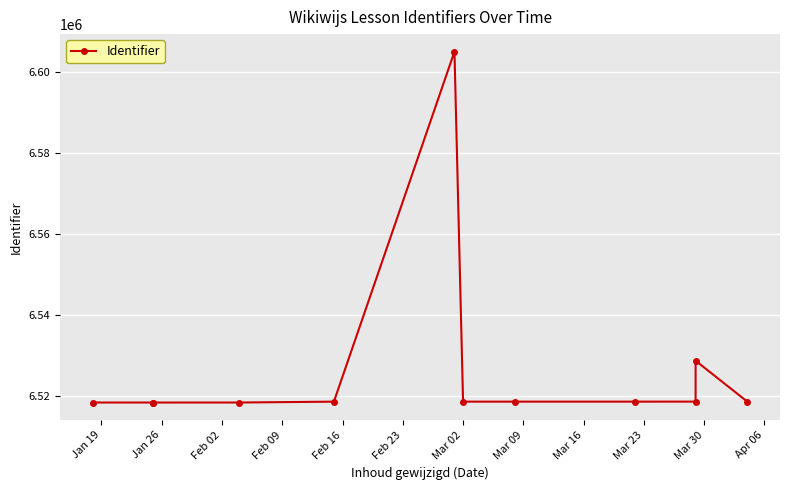

True or false: the data shows 6518495 at Jan 19.

True